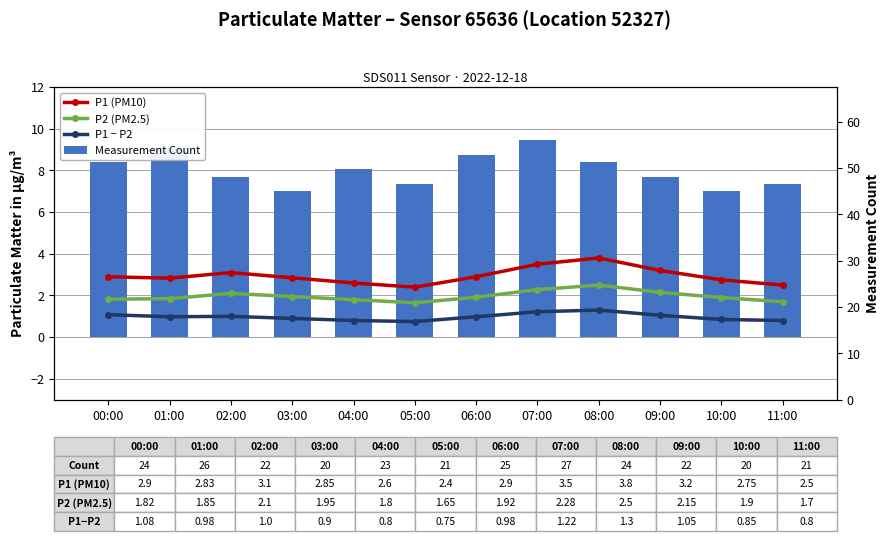

At which label is P1 (PM10) closest to 3?

00:00